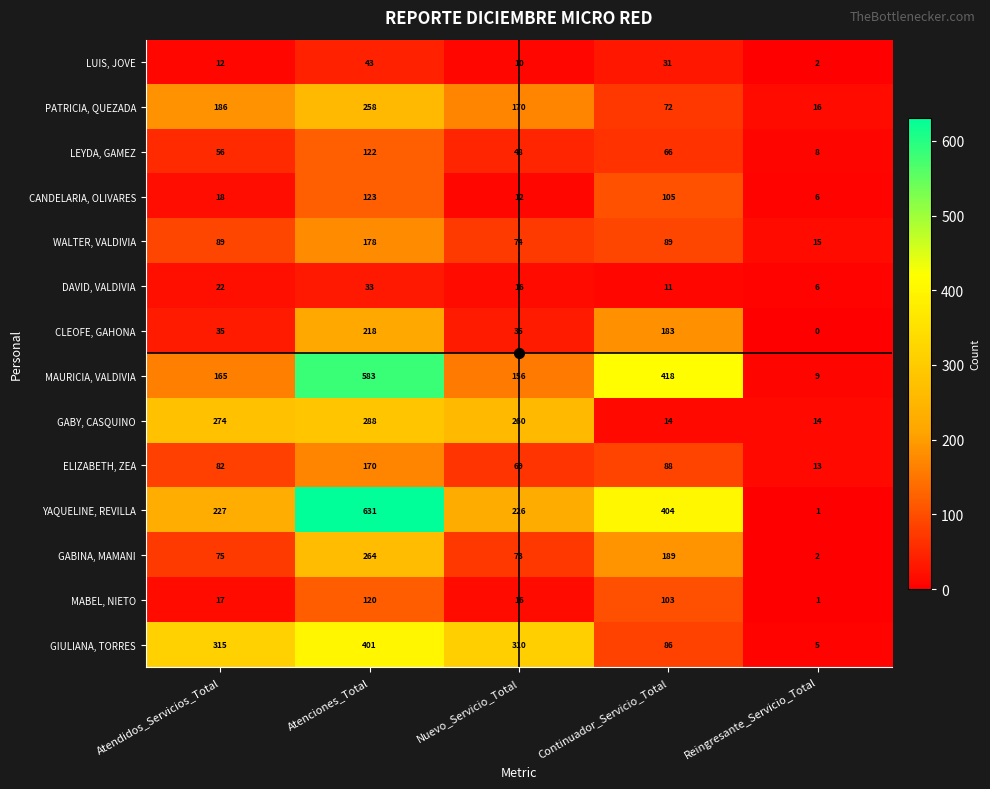

What is the difference between the second highest and minimum values in the DAVID, VALDIVIA series?

16